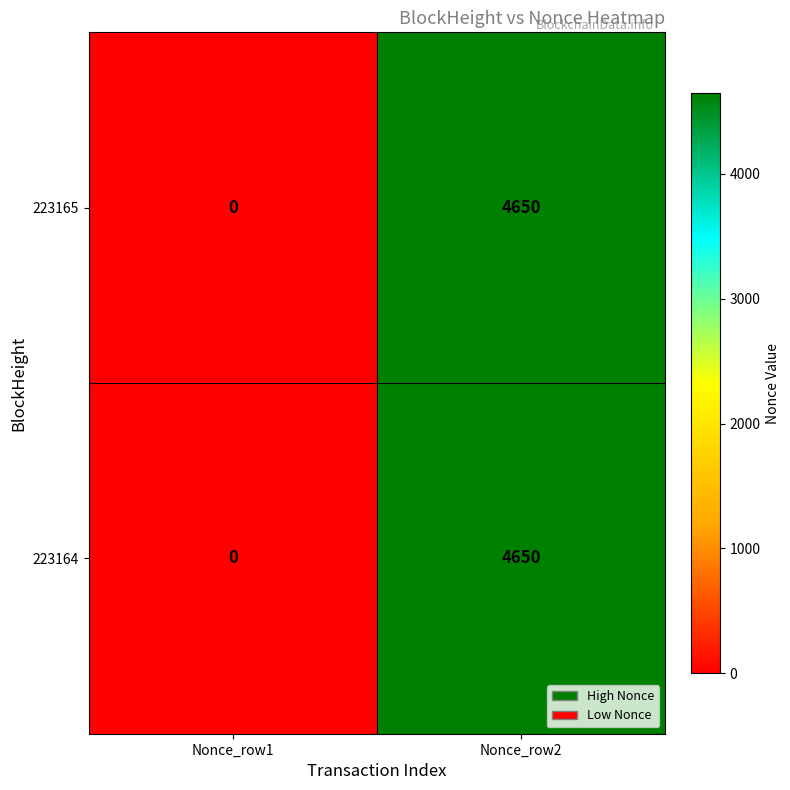

What is the sum of the 223165 values at Nonce_row1 and Nonce_row2?

4650